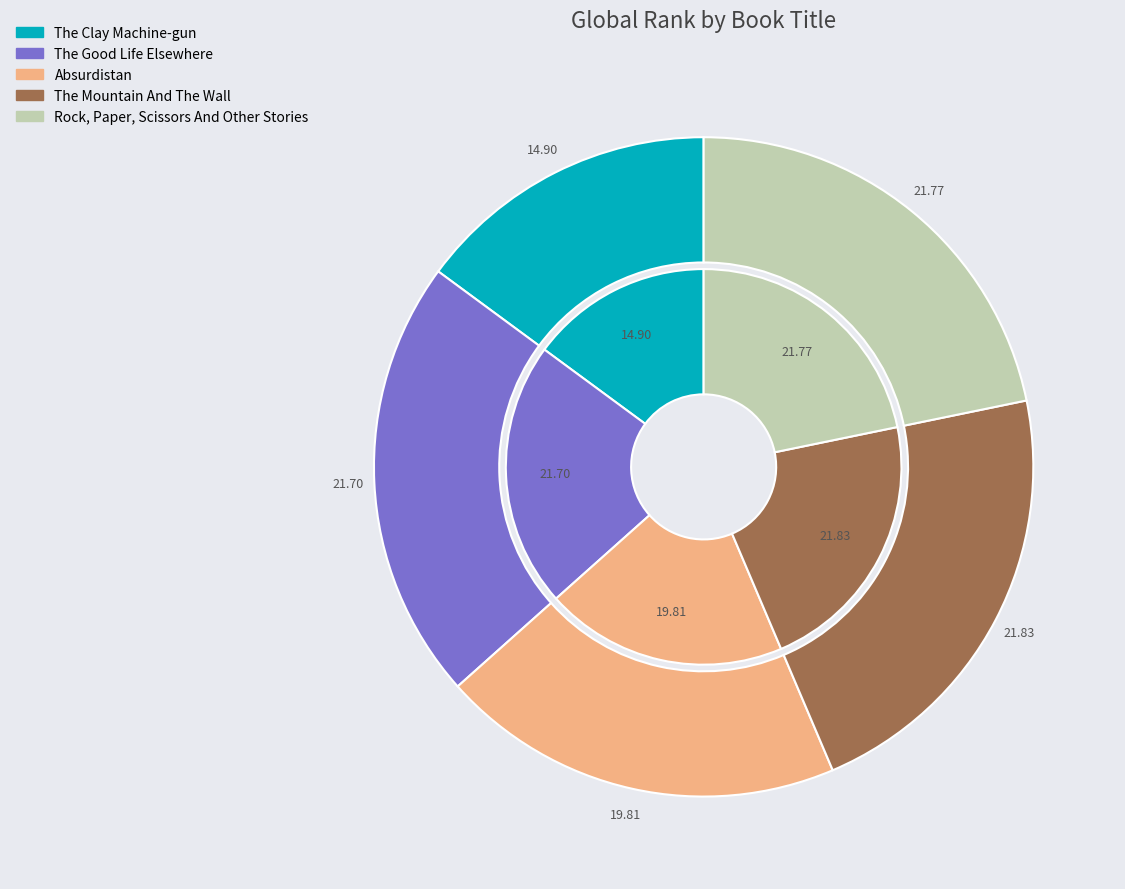

To the nearest percent, what is the combined percentage of The Mountain And The Wall and Absurdistan?

42%